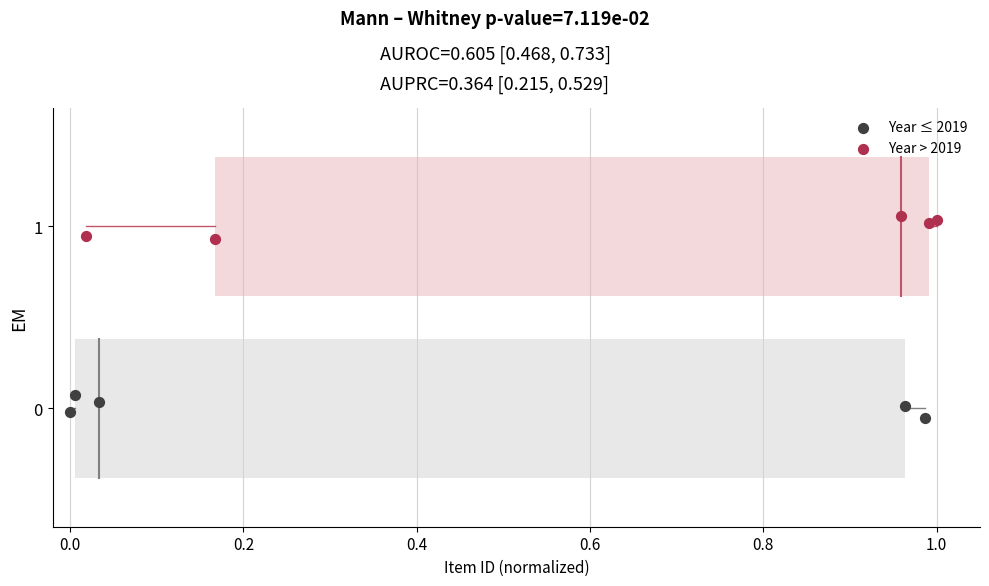

Which series reaches the maximum Y coordinate?

Year > 2019